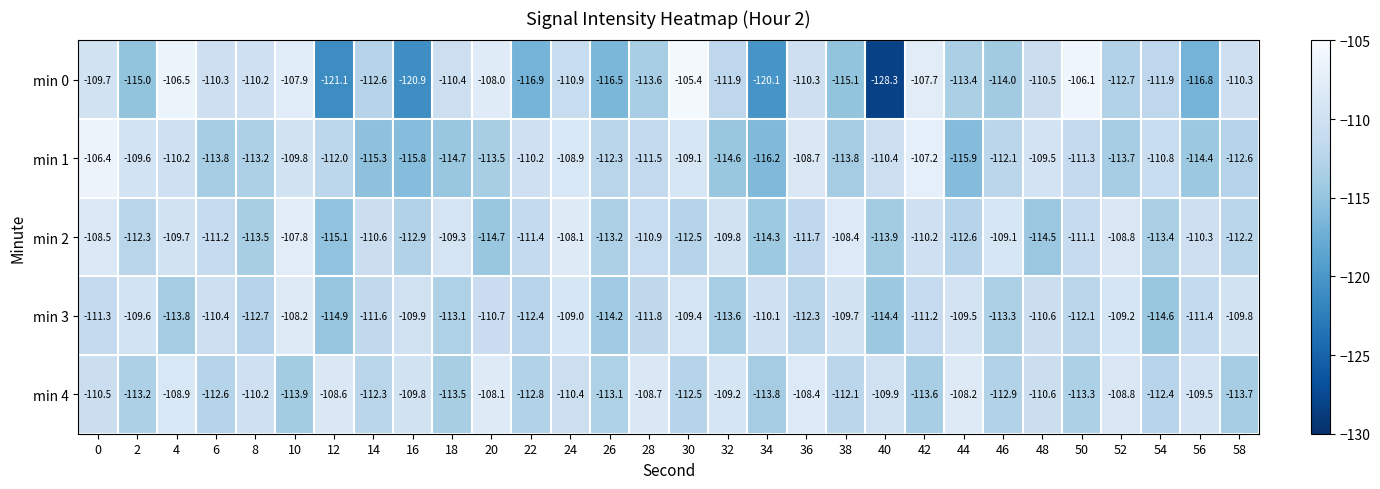

Is the value of min 3 at 2 greater than the value of min 2 at 26?

Yes